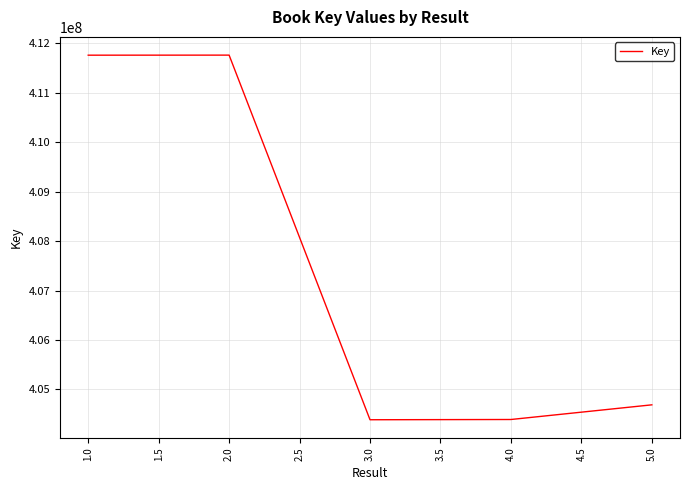

Is it true that the value at 4.0 is 404392791?

True